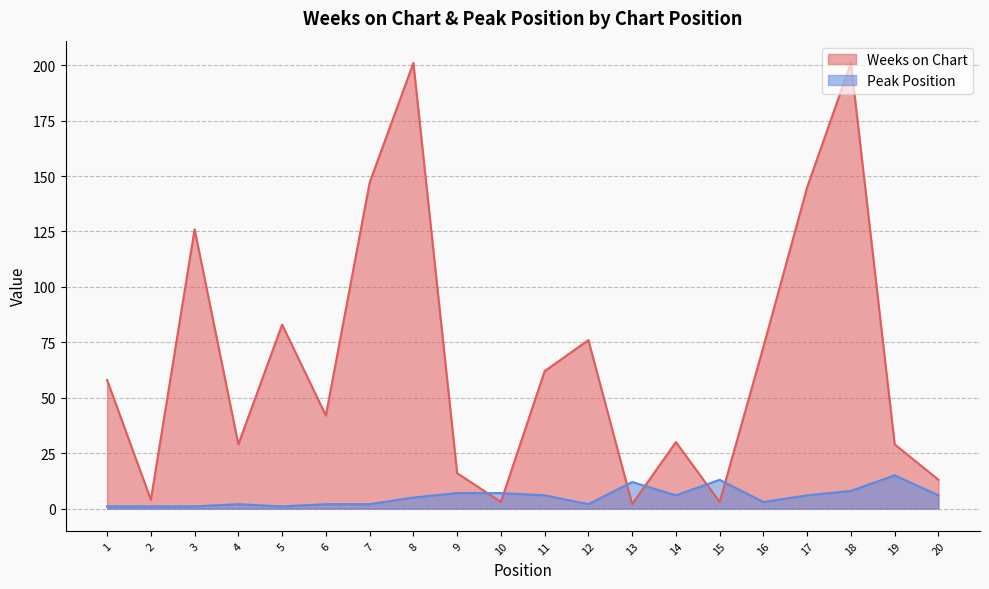

List the labels in order of Weeks on Chart value, smallest first.

13, 10, 15, 2, 20, 9, 4, 19, 14, 6, 1, 11, 16, 12, 5, 3, 17, 7, 8, 18